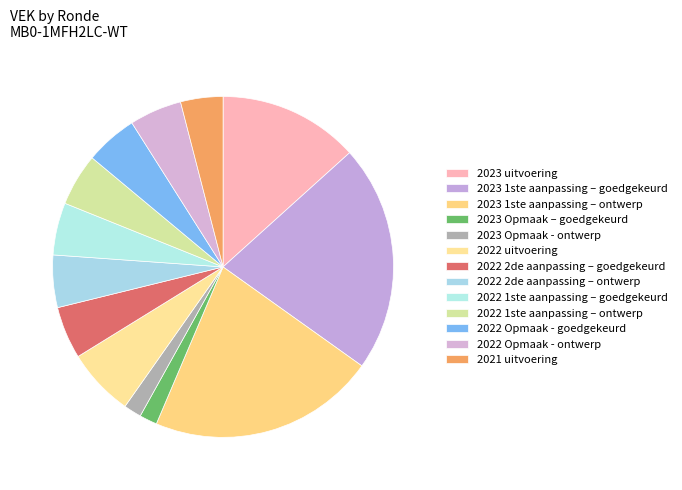

How many slices are in this pie chart?

13